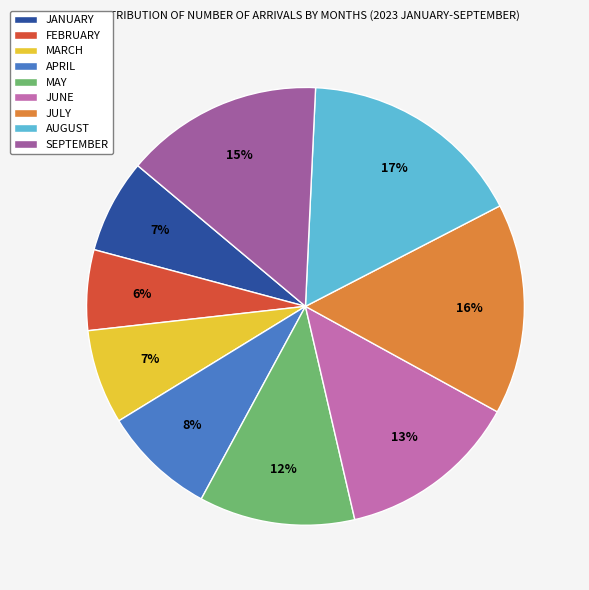

Which has a higher value, SEPTEMBER or JANUARY?

SEPTEMBER